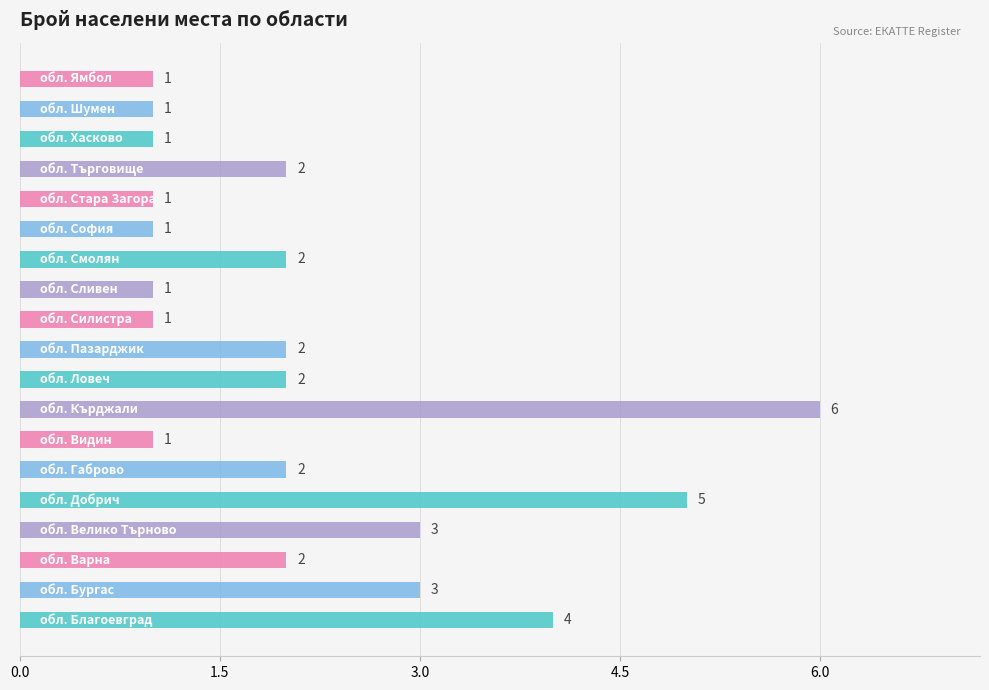

What is the difference between the maximum and minimum values?

5